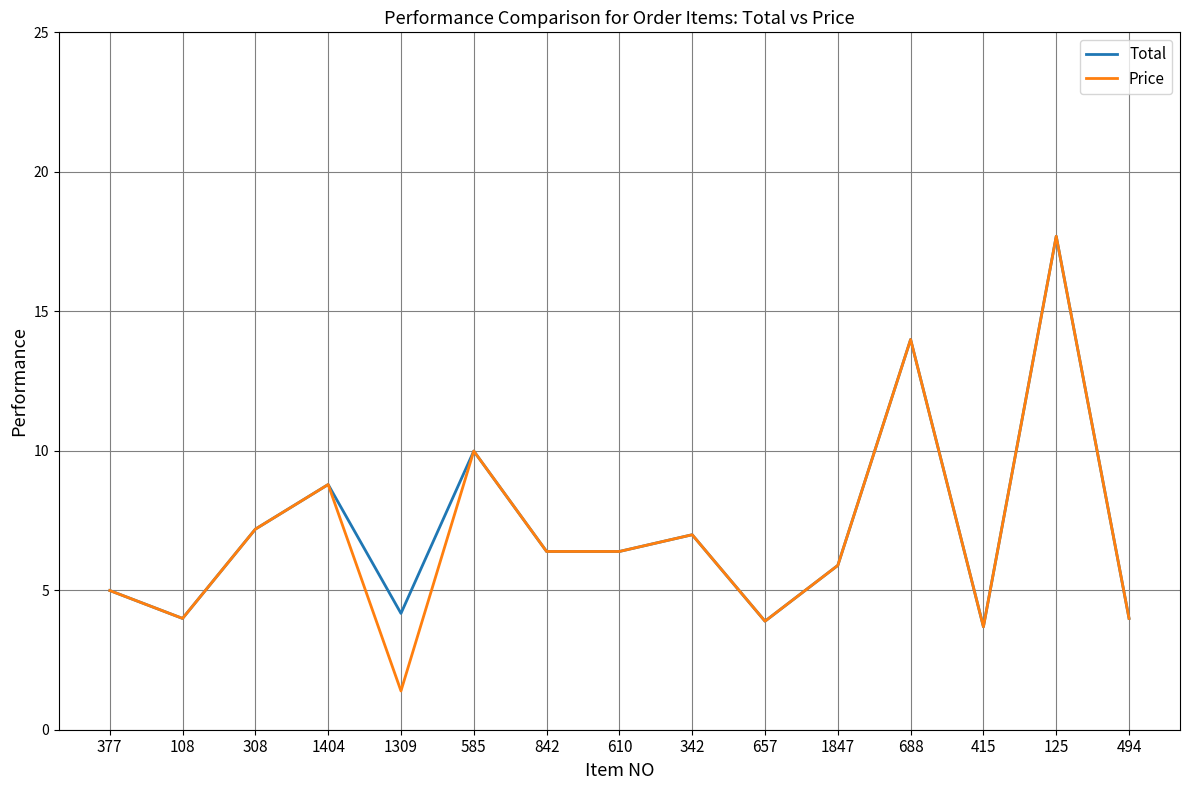

What is the total value across all series at 108?

8.0